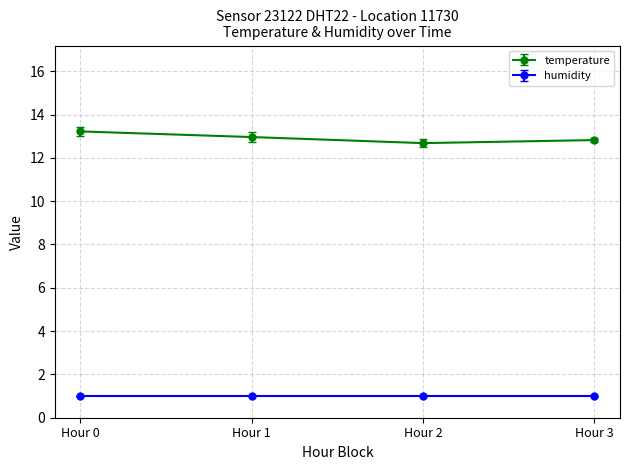

What is the value of the temperature point at the 4th from the left?

12.8